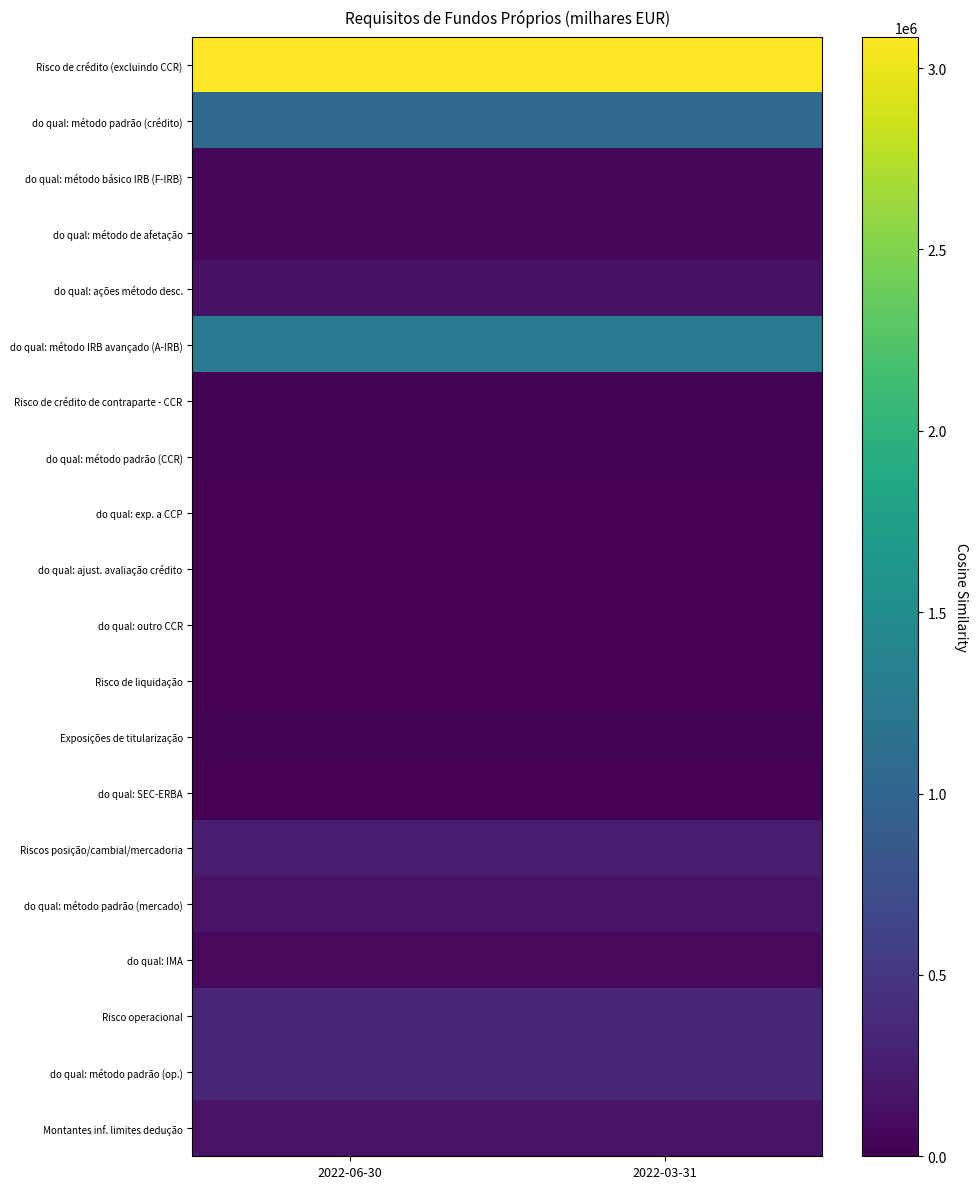

Count the number of data series in this chart.

20